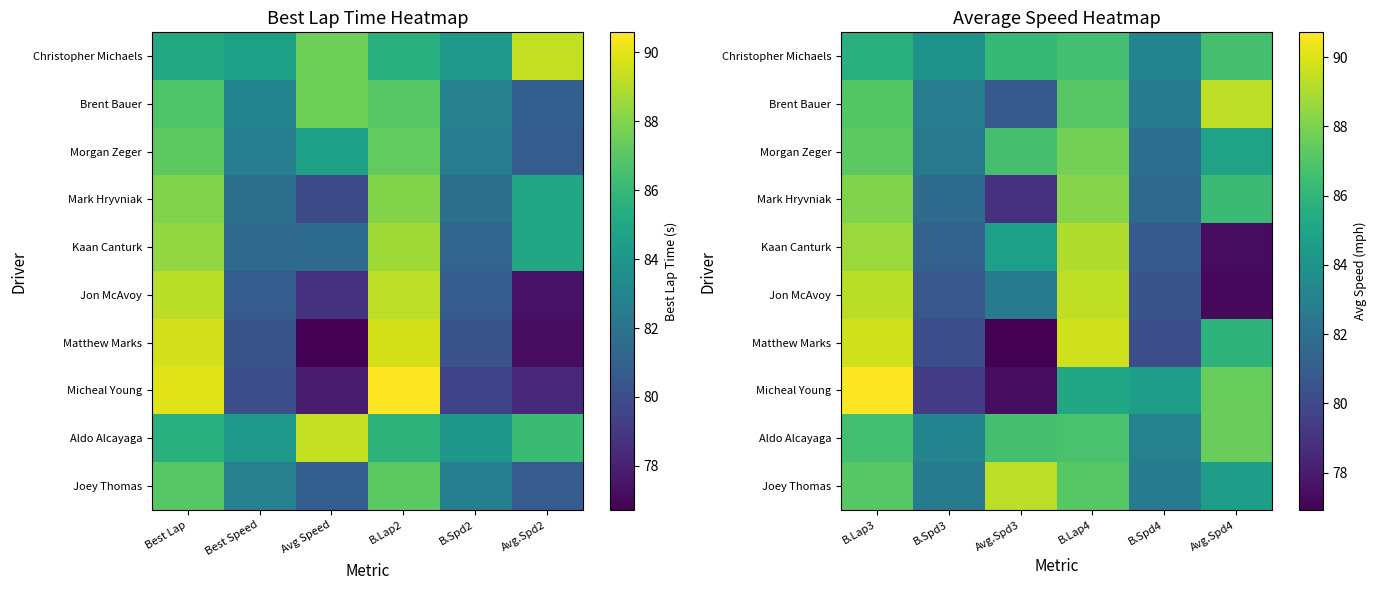

Between B.Spd2 and B.Lap2, which is larger?

B.Lap2